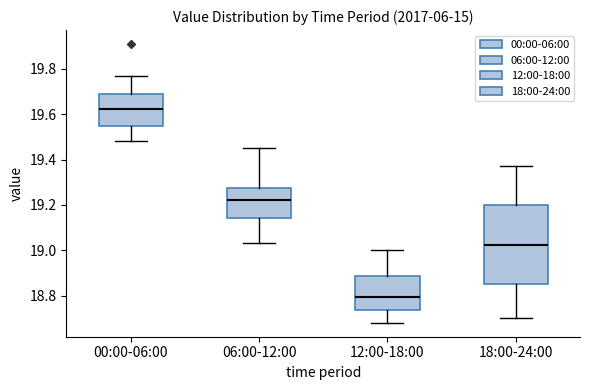

Which box's median line is the highest?

00:00-06:00